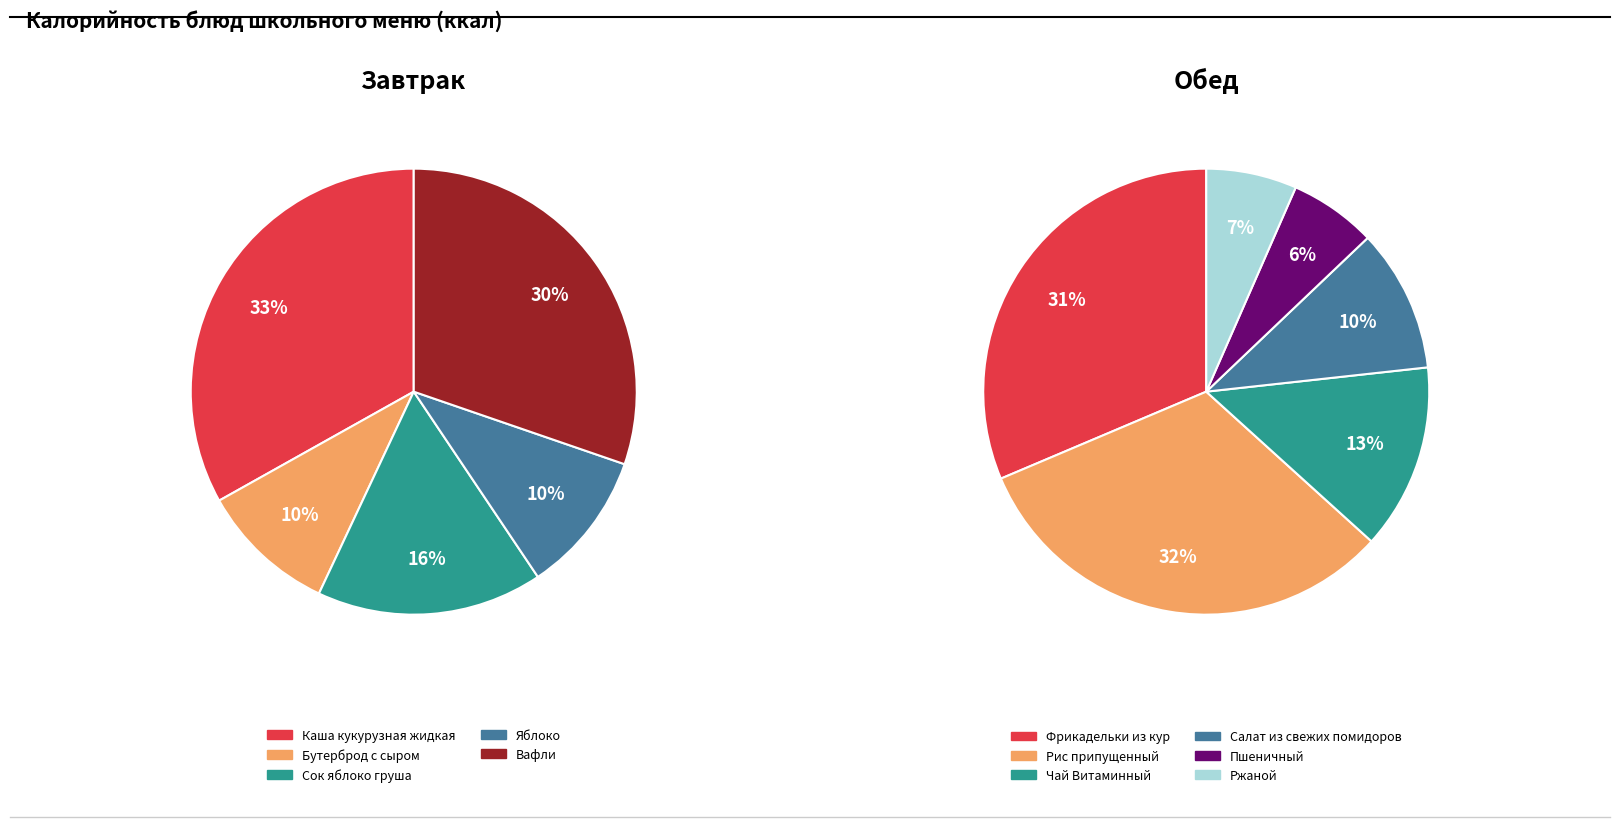

Does Фрикадельки из кур account for over 50% of the chart?

No